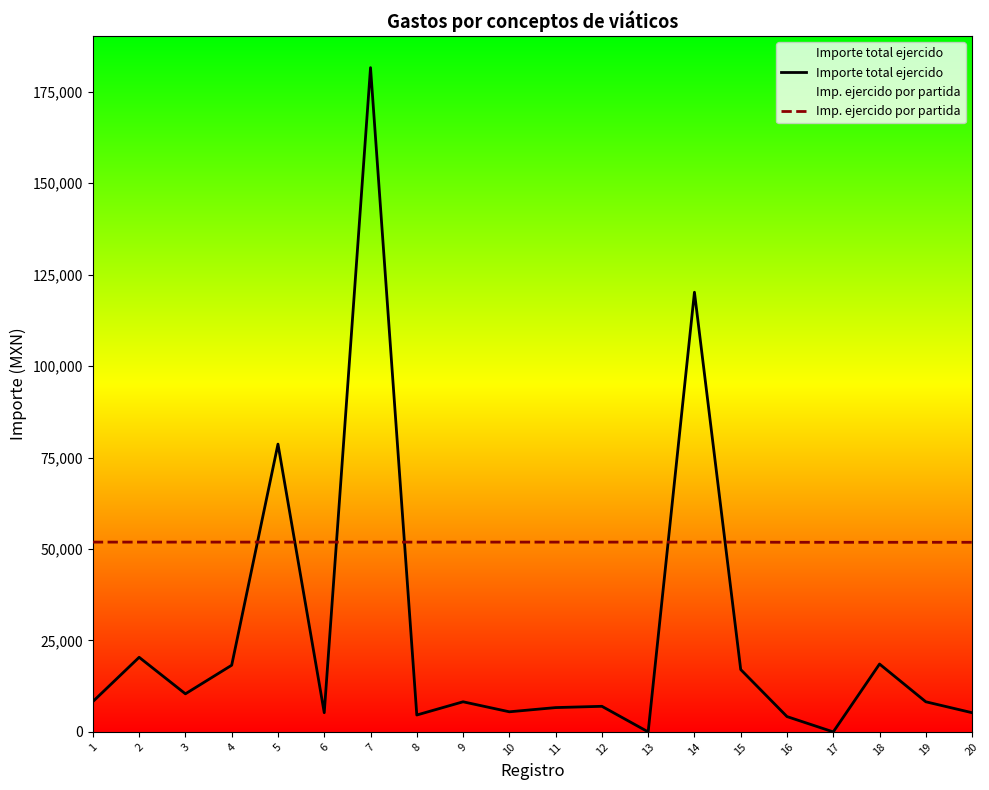

What are all the series names shown in the legend?

Importe total ejercido, Imp. ejercido por partida